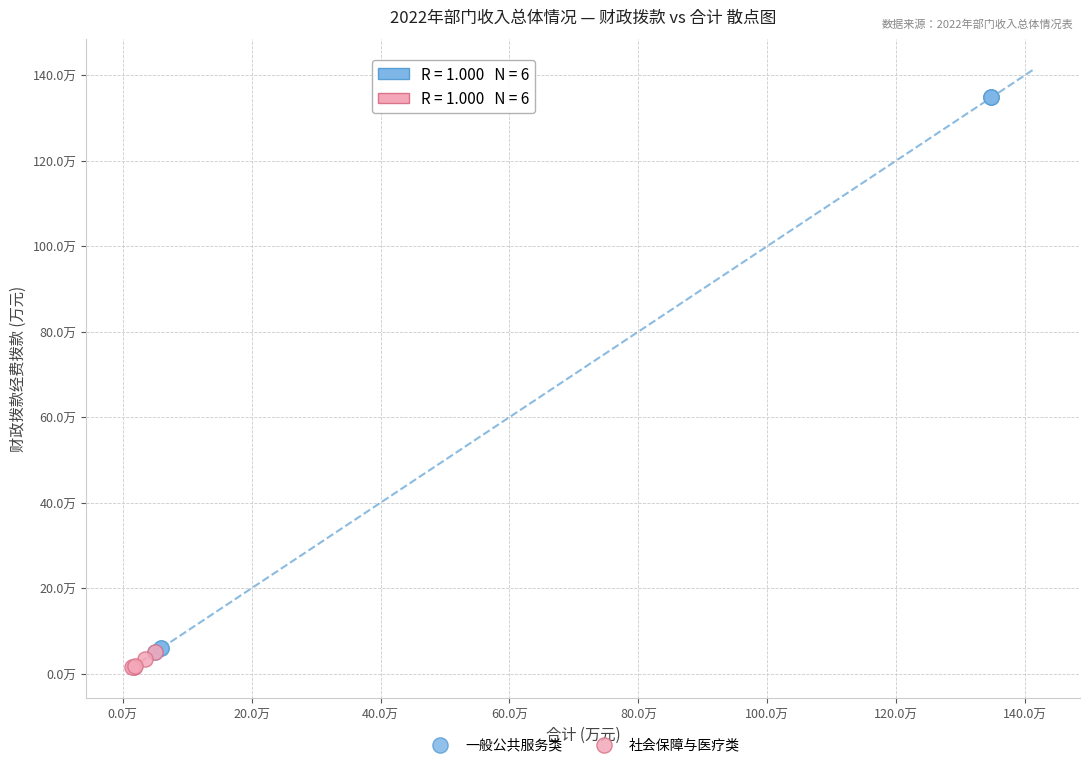

What are all the series names shown in the legend?

一般公共服务类, 社会保障与医疗类